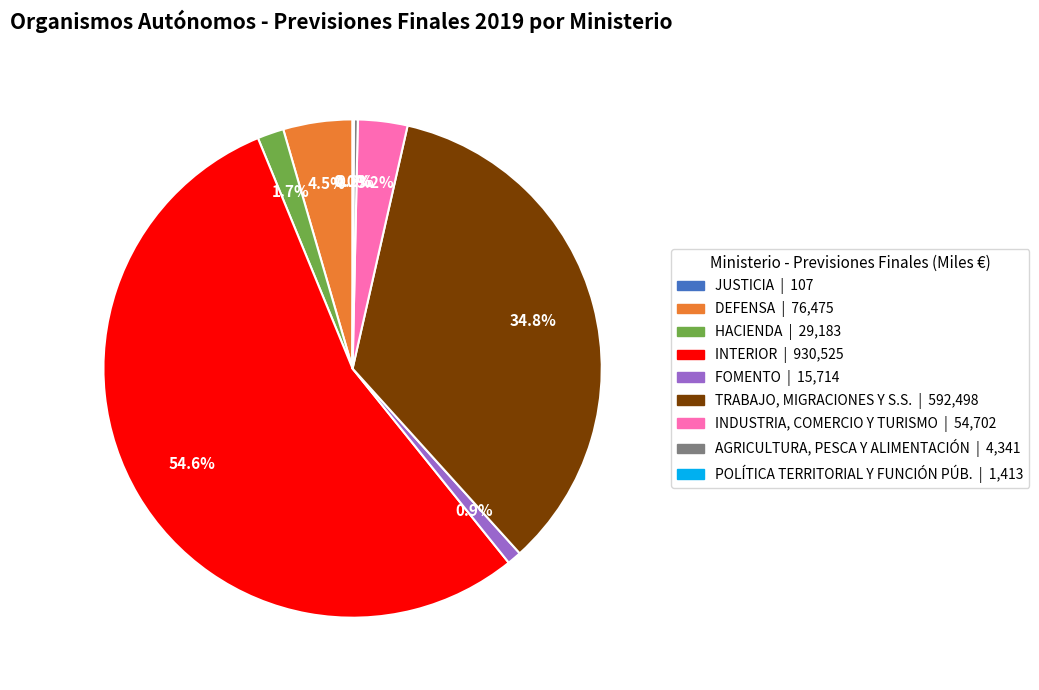

What is the total percentage of HACIENDA and DEFENSA?

6.2%